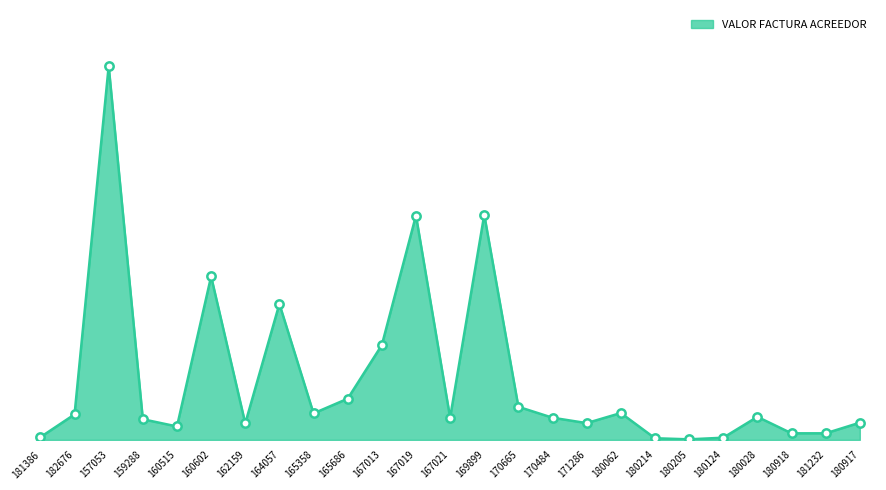

Is this an area chart (filled region under the line)?

Yes